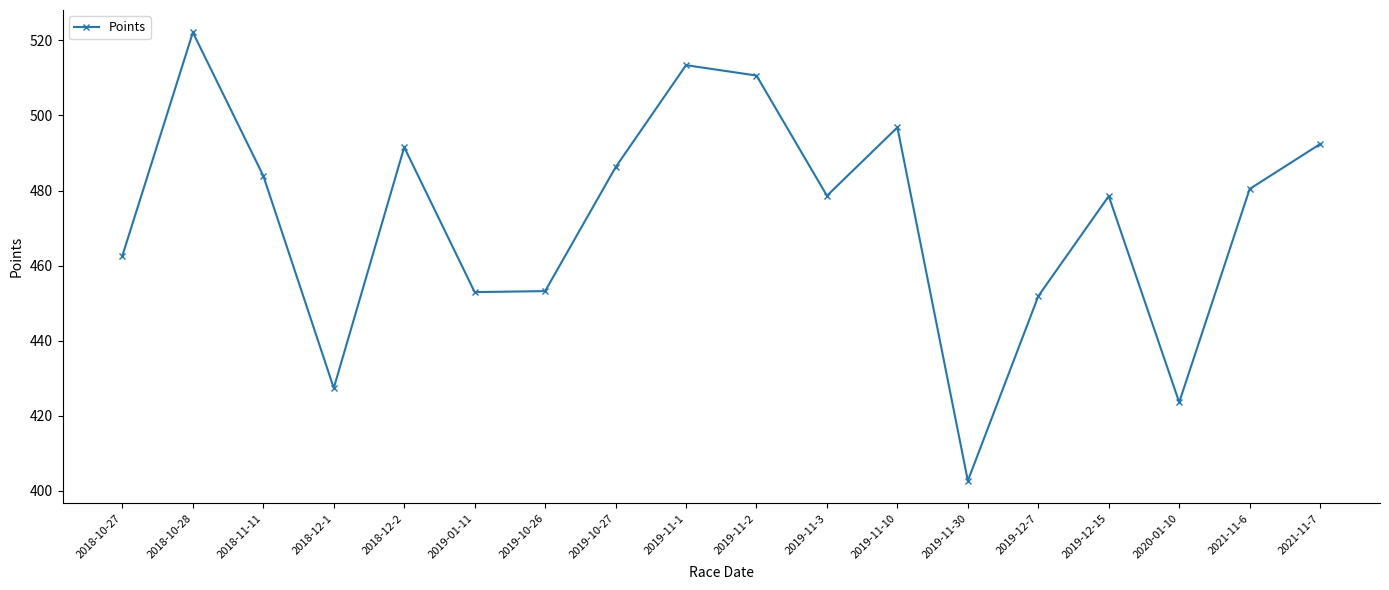

What is the smallest value displayed?

402.7